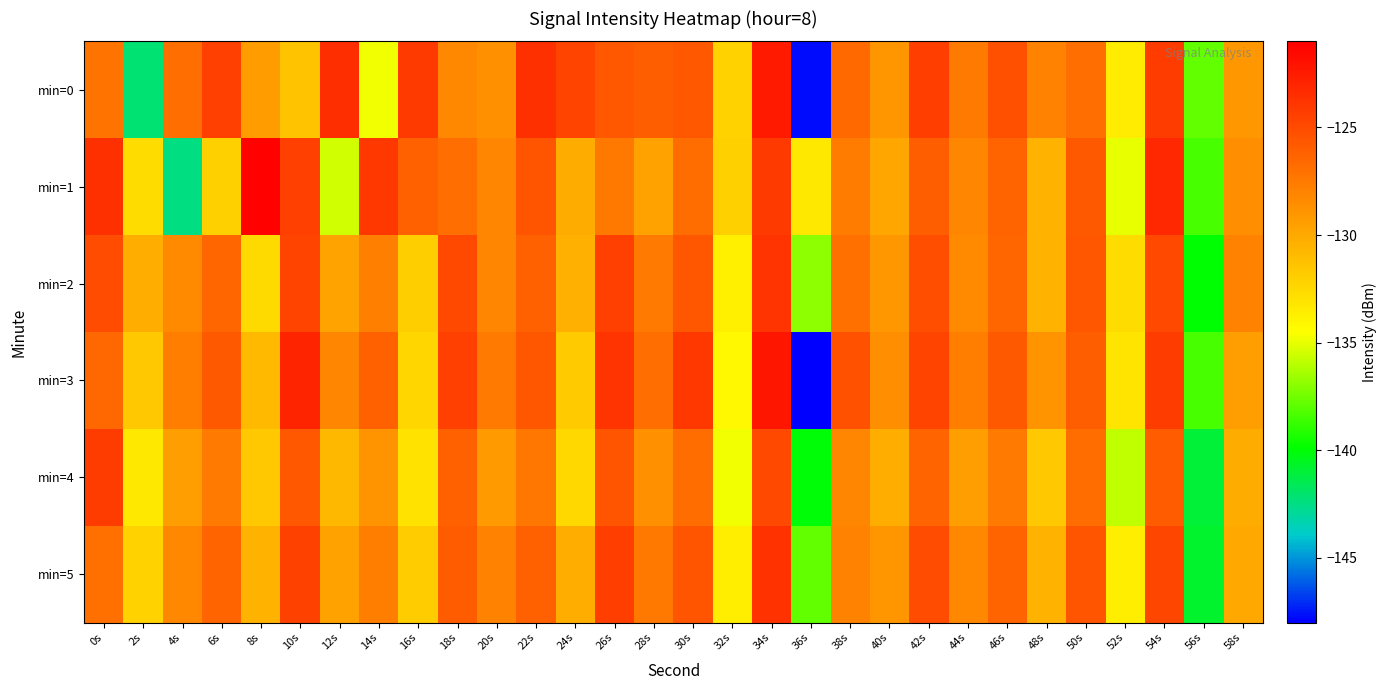

Reading left to right, list all the values displayed in this chart.

min=0: 0s=-127.2	2s=-142.2	4s=-126.9	6s=-124.4	8s=-129.2	10s=-131.4	12s=-123.5	14s=-134.8	16s=-124.2	18s=-128.2	20s=-128.6	22s=-123.6	24s=-124.6	26s=-125.7	28s=-126.0	30s=-125.7	32s=-132.1	34s=-122.4	36s=-147.7	38s=-126.7	40s=-129.0	42s=-124.3	44s=-127.4	46s=-125.2	48s=-127.9	50s=-126.8	52s=-133.5	54s=-124.3	56s=-137.8	58s=-129.1
min=1: 0s=-123.6	2s=-132.6	4s=-142.5	6s=-132.0	8s=-121.2	10s=-124.4	12s=-135.5	14s=-124.0	16s=-126.2	18s=-126.9	20s=-128.1	22s=-125.5	24s=-130.1	26s=-127.3	28s=-129.6	30s=-126.8	32s=-132.0	34s=-124.1	36s=-133.3	38s=-127.6	40s=-129.8	42s=-126.0	44s=-128.1	46s=-126.3	48s=-130.6	50s=-125.8	52s=-135.0	54s=-123.1	56s=-138.3	58s=-128.6
min=2: 0s=-125.1	2s=-130.2	4s=-128.3	6s=-126.4	8s=-132.5	10s=-124.6	12s=-129.7	14s=-127.8	16s=-131.9	18s=-125.0	20s=-128.1	22s=-126.2	24s=-130.3	26s=-124.4	28s=-127.5	30s=-125.6	32s=-133.7	34s=-123.8	36s=-136.9	38s=-127.0	40s=-129.1	42s=-125.2	44s=-128.3	46s=-126.4	48s=-130.5	50s=-125.6	52s=-132.7	54s=-124.8	56s=-139.9	58s=-128.0
min=3: 0s=-126.5	2s=-131.6	4s=-127.7	6s=-125.8	8s=-130.9	10s=-123.0	12s=-128.1	14s=-126.2	16s=-132.3	18s=-124.4	20s=-127.5	22s=-125.6	24s=-131.7	26s=-123.8	28s=-126.9	30s=-124.0	32s=-134.1	34s=-122.2	36s=-148.3	38s=-125.4	40s=-128.5	42s=-124.6	44s=-127.7	46s=-125.8	48s=-128.9	50s=-126.0	52s=-133.1	54s=-124.2	56s=-138.3	58s=-129.4
min=4: 0s=-124.2	2s=-133.3	4s=-129.4	6s=-127.5	8s=-131.6	10s=-125.7	12s=-130.8	14s=-128.9	16s=-133.0	18s=-126.1	20s=-129.2	22s=-127.3	24s=-132.4	26s=-125.5	28s=-128.6	30s=-126.7	32s=-134.8	34s=-124.9	36s=-140.0	38s=-128.1	40s=-130.2	42s=-126.3	44s=-129.4	46s=-127.5	48s=-131.6	50s=-126.7	52s=-135.8	54s=-125.9	56s=-141.0	58s=-130.1
min=5: 0s=-127.0	2s=-132.1	4s=-128.2	6s=-126.3	8s=-130.4	10s=-124.5	12s=-129.6	14s=-127.7	16s=-131.8	18s=-125.9	20s=-128.0	22s=-126.1	24s=-130.2	26s=-124.3	28s=-127.4	30s=-125.5	32s=-133.6	34s=-123.7	36s=-137.8	38s=-127.9	40s=-129.0	42s=-125.1	44s=-128.2	46s=-126.3	48s=-130.4	50s=-125.5	52s=-133.6	54s=-124.7	56s=-140.8	58s=-129.9